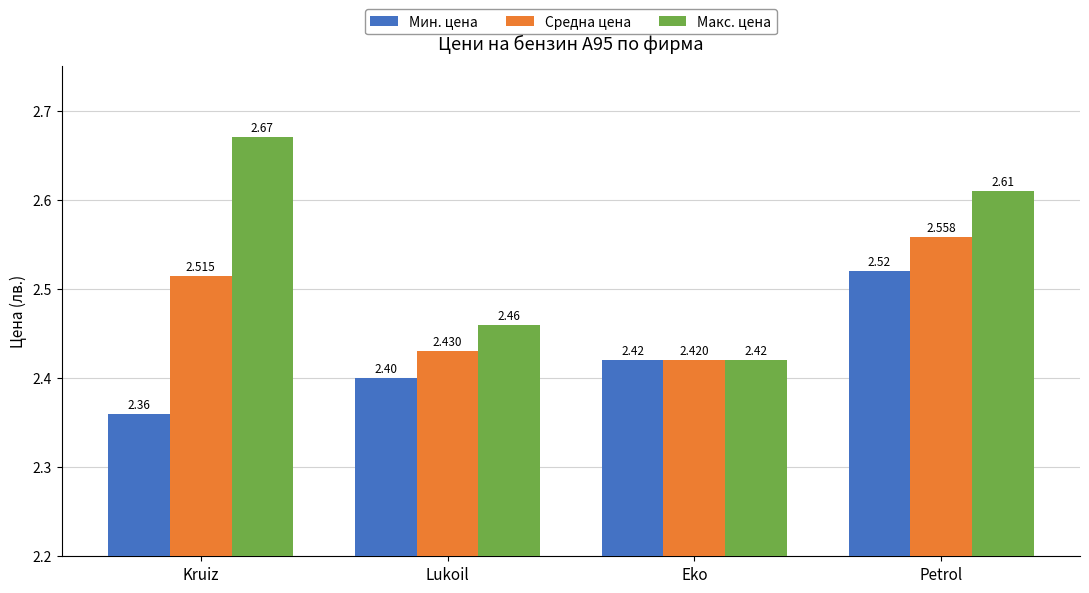

What is the minimum value for Макс. цена?

2.4